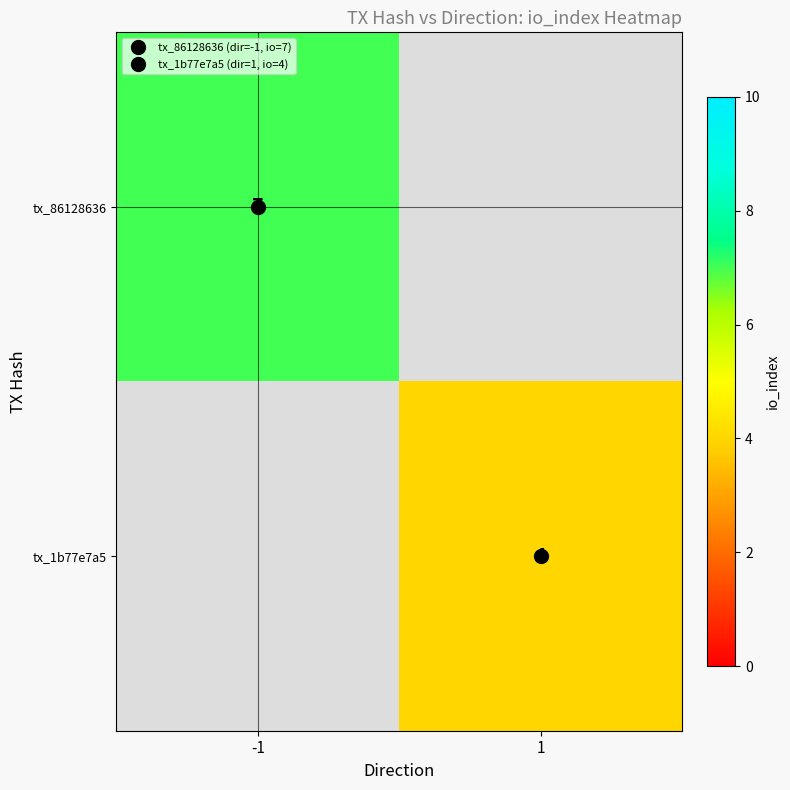

Between 1 and -1, which is larger?

-1